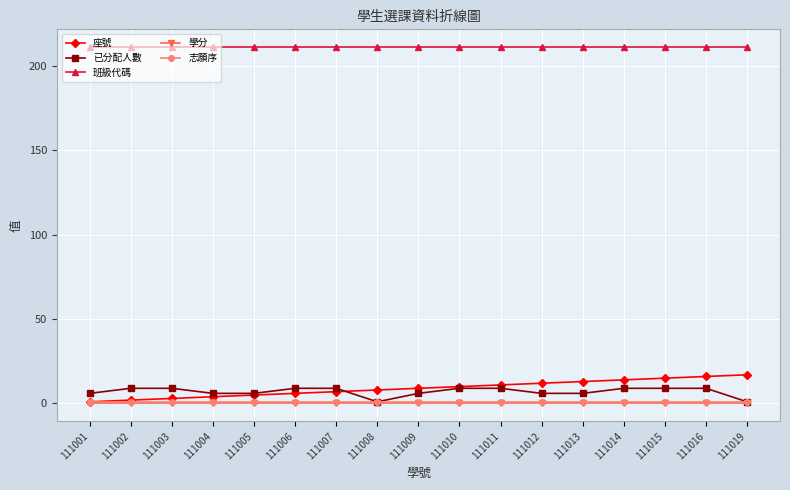

How many lines are shown in the chart?

5